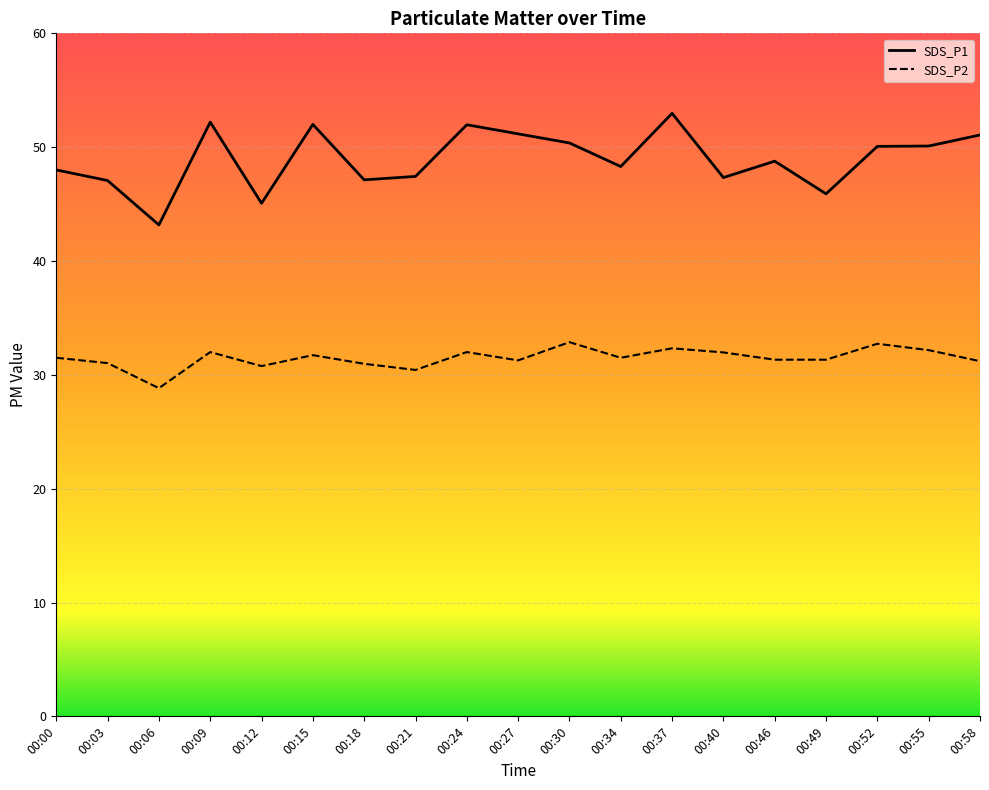

How many categories are shown in the chart?

19